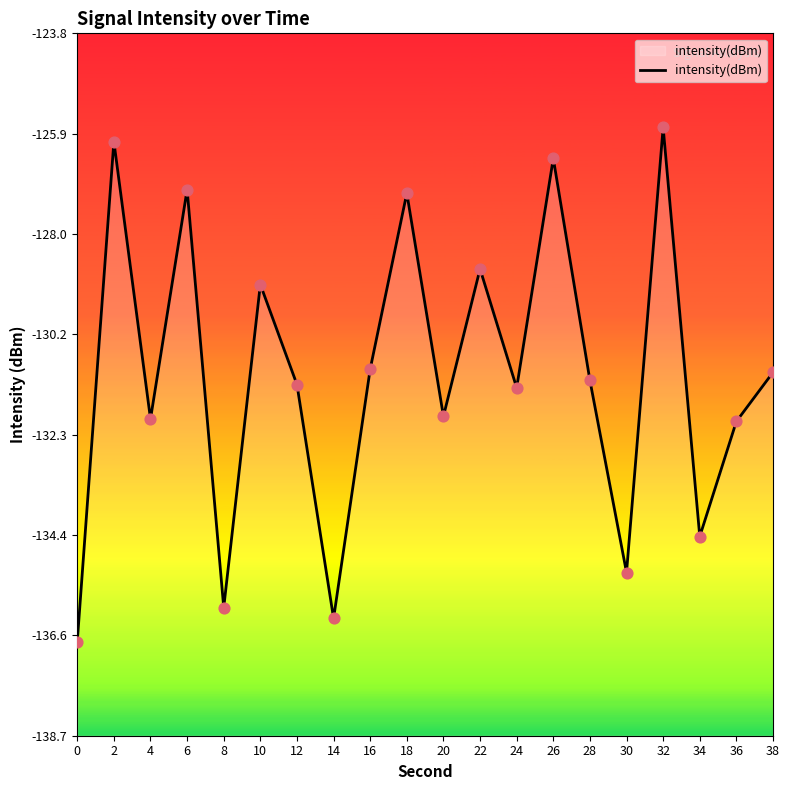

Which has a higher value, 18 or 12?

18